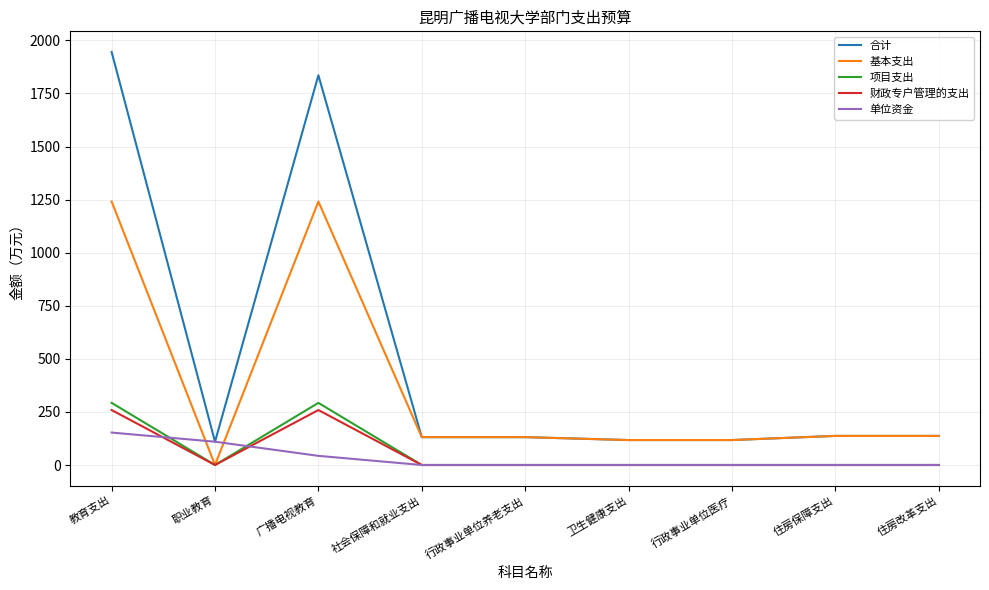

At which category is the sum across all series the highest?

教育支出